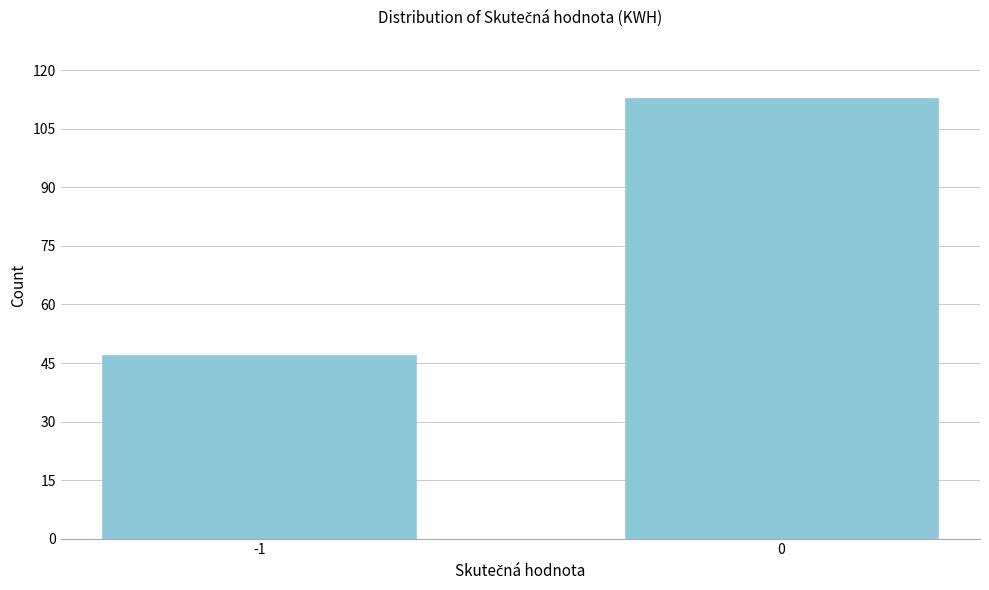

Reading left to right, list all the values displayed in this chart.

47	113